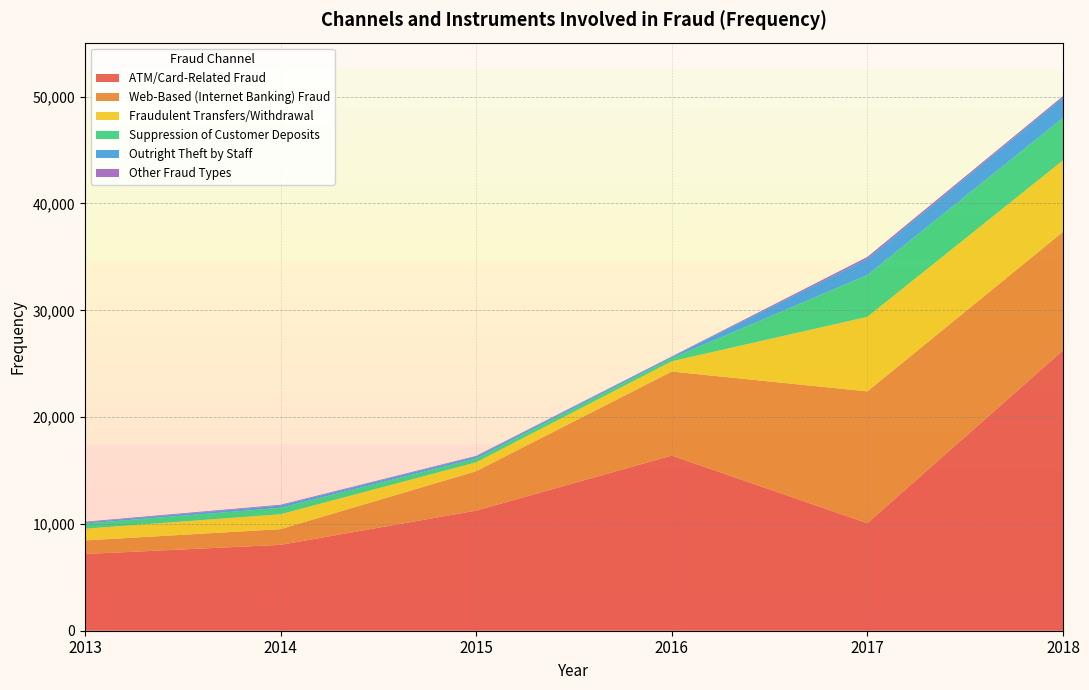

Reading right to left, extract all data points from this chart.

ATM/Card-Related Fraud: 26263	10063	16397	11244	8039	7181
Web-Based (Internet Banking) Fraud: 11089	12343	7869	3689	1471	1271
Fraudulent Transfers/Withdrawal: 6689	6980	963	836	1396	1099
Suppression of Customer Deposits: 3978	3918	279	357	602	483
Outright Theft by Staff: 1904	1509	129	182	213	107
Other Fraud Types: 133	183	41	59	69	62